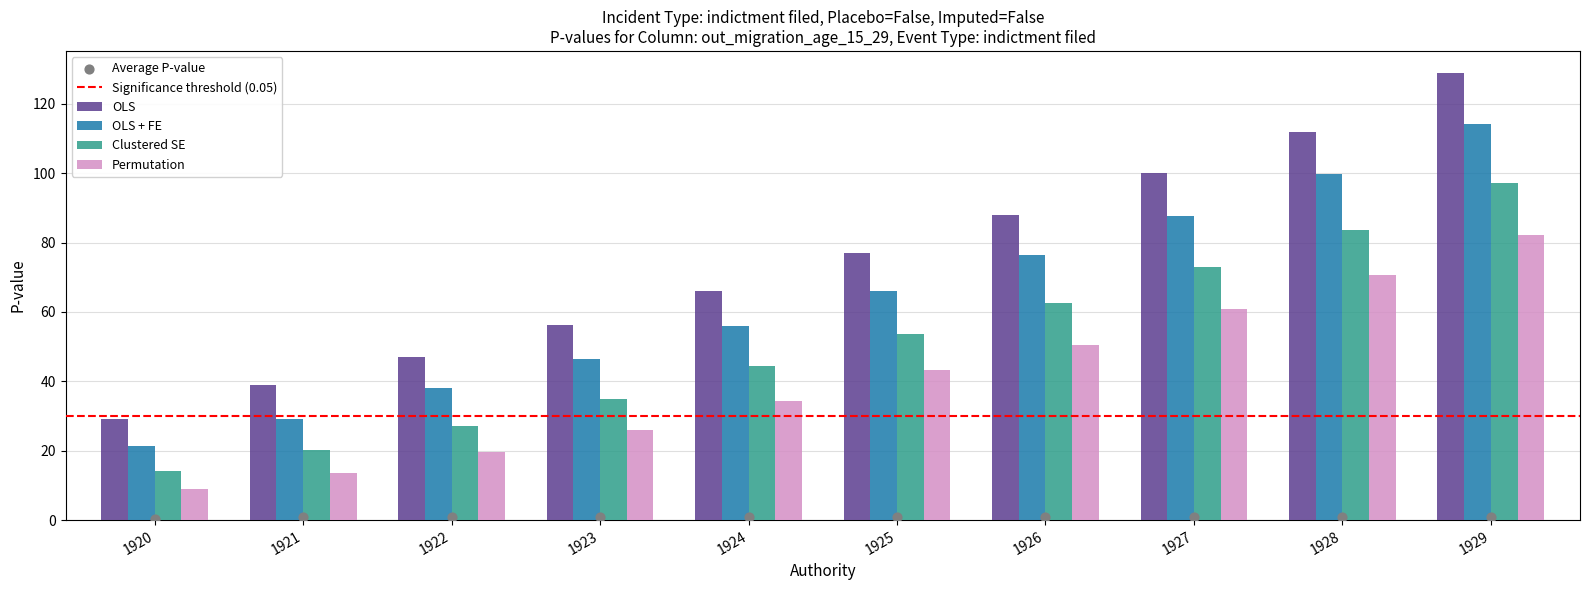

What are all the series names shown in the legend?

OLS, OLS + FE, Clustered SE, Permutation